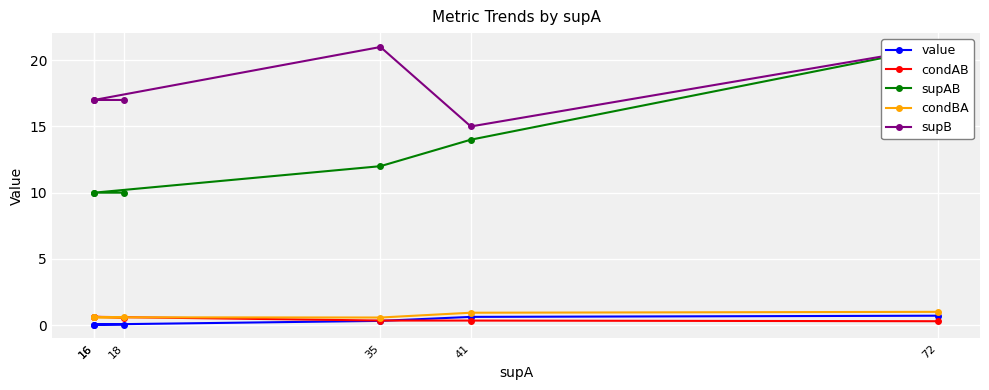

True or false: condBA and supB cross at least once.

False